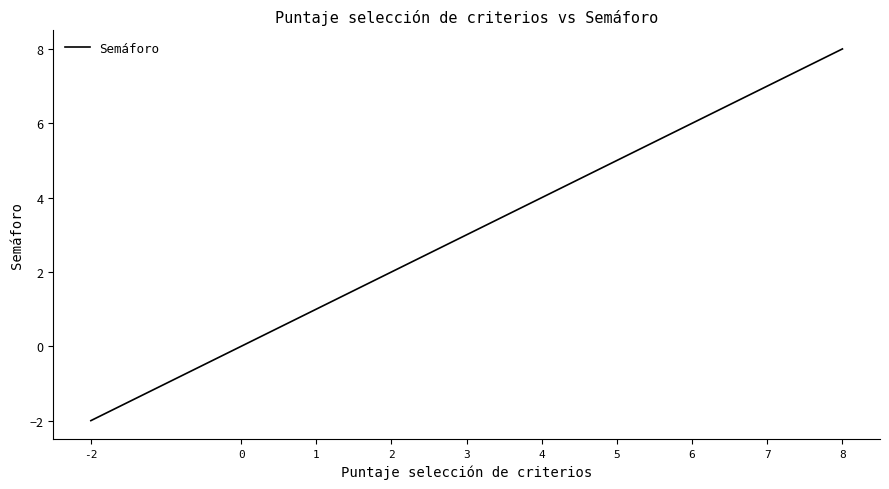

Rank the categories by value from lowest to highest.

-2, 0, 1, 2, 3, 4, 5, 6, 7, 8